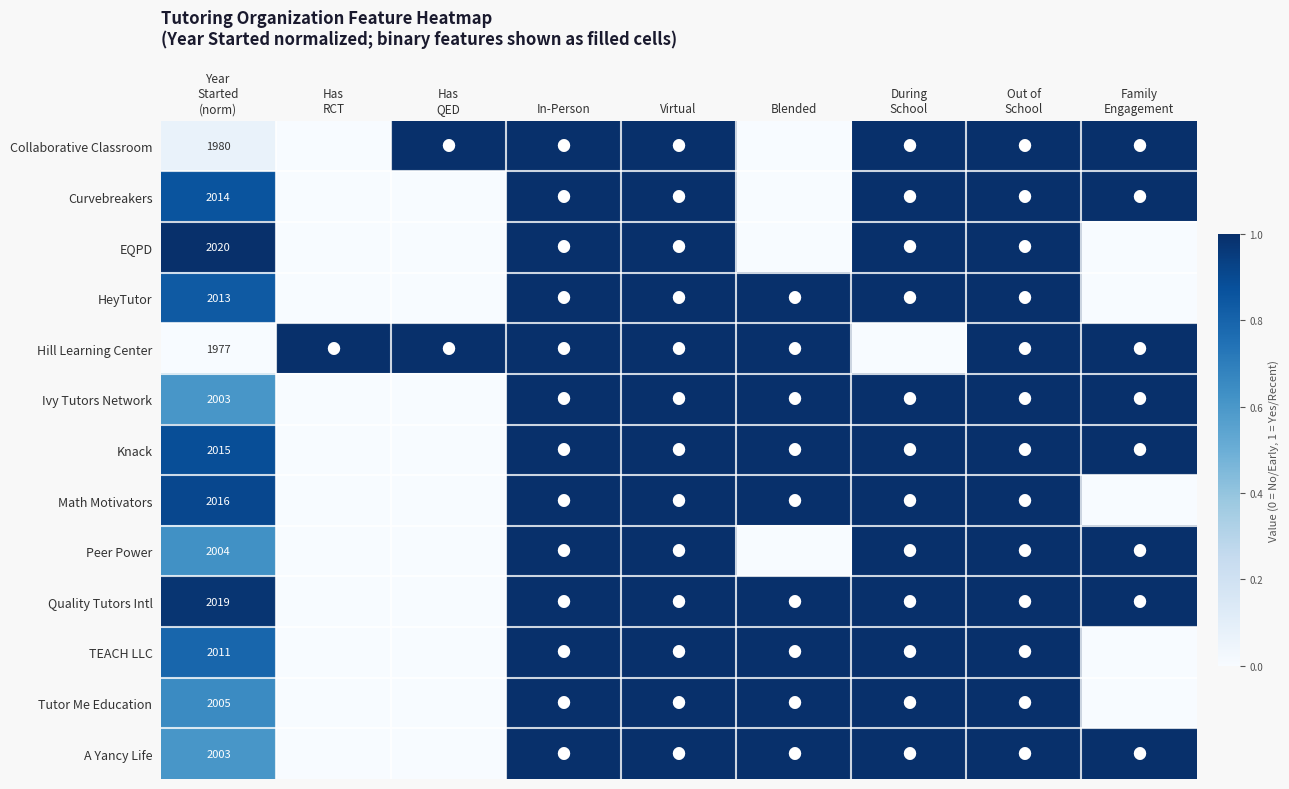

What is the difference between the highest and lowest values at Family
Engagement?

1.0